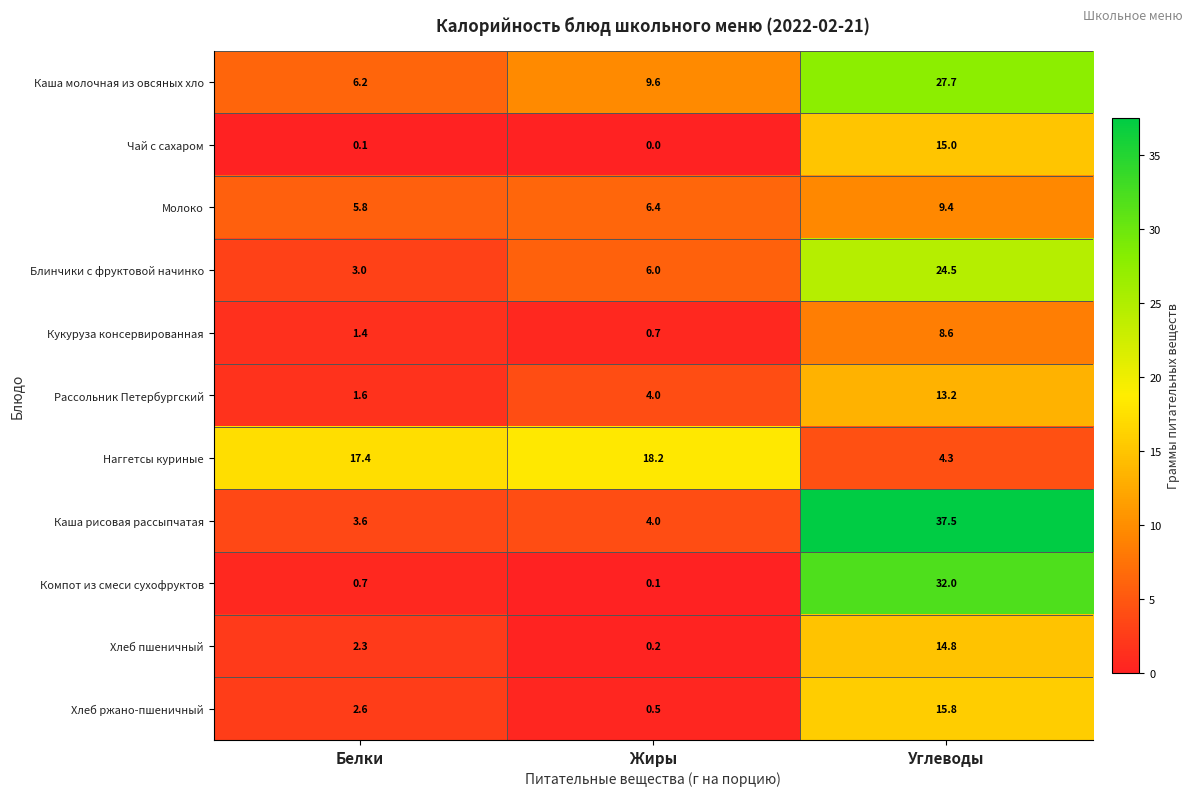

At which label does Каша рисовая рассыпчатая reach its minimum?

Белки